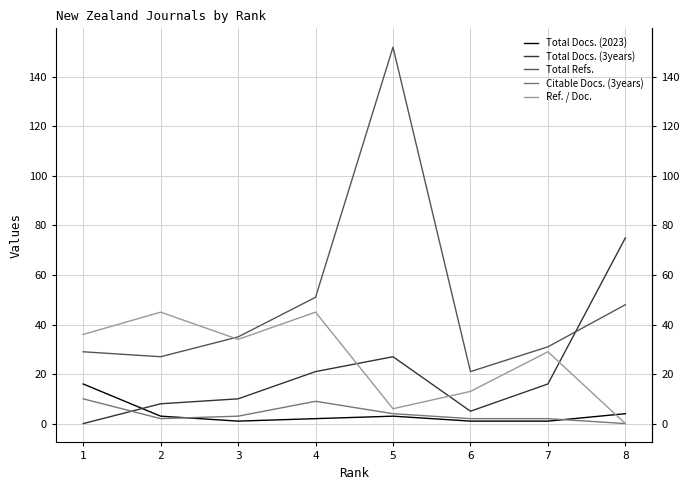

In Citable Docs. (3years), how many points are lower than both neighbors (excluding endpoints)?

1